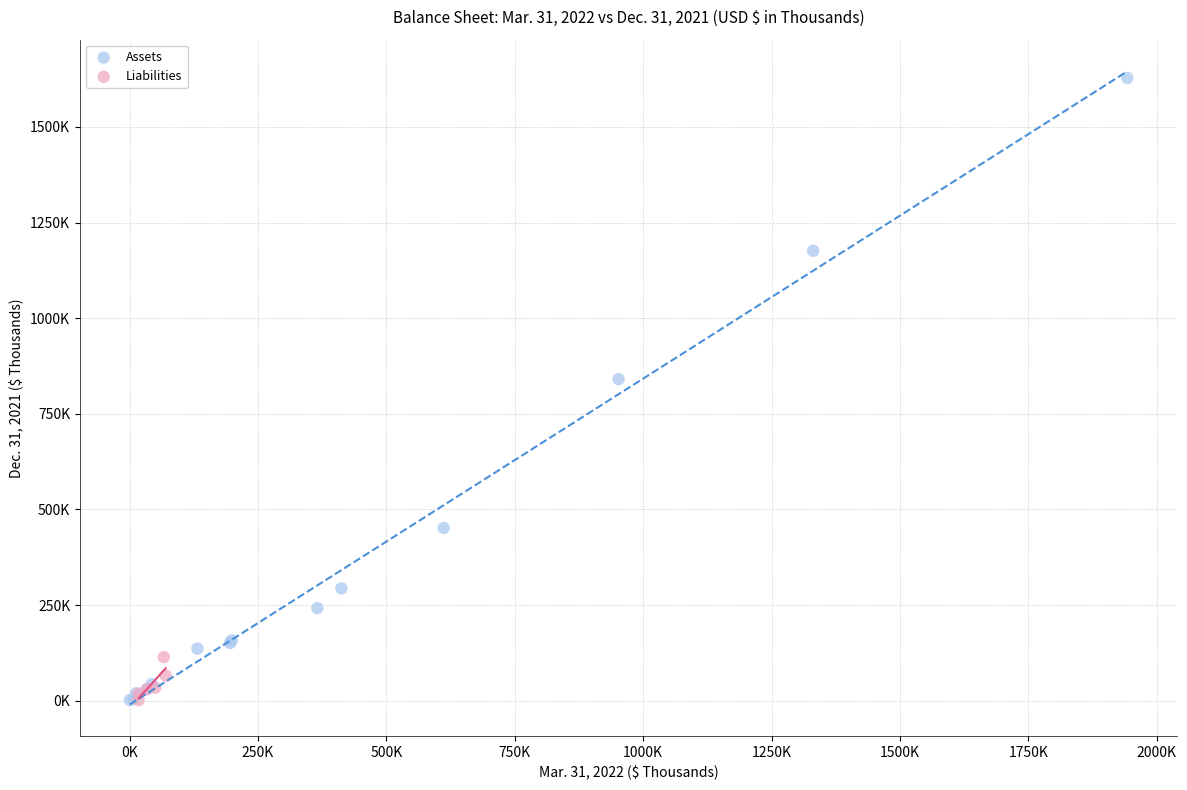

Which series has the largest Y range (max minus min)?

Assets